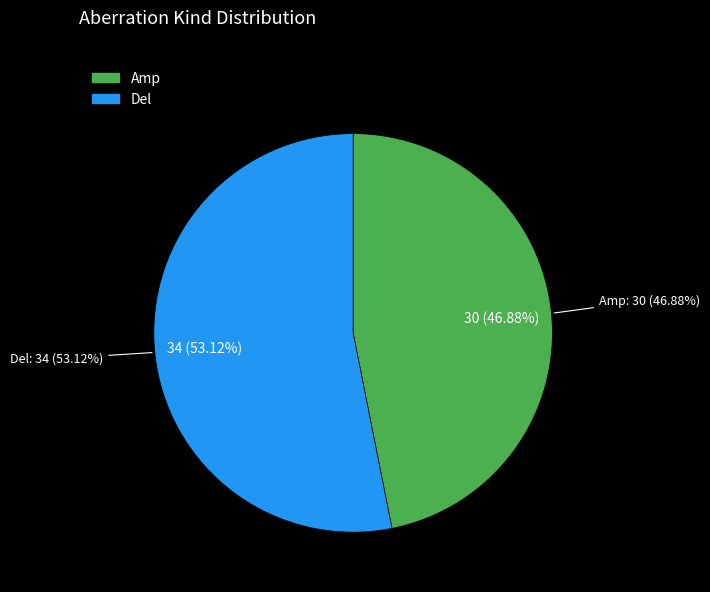

How many slices are in this pie chart?

2